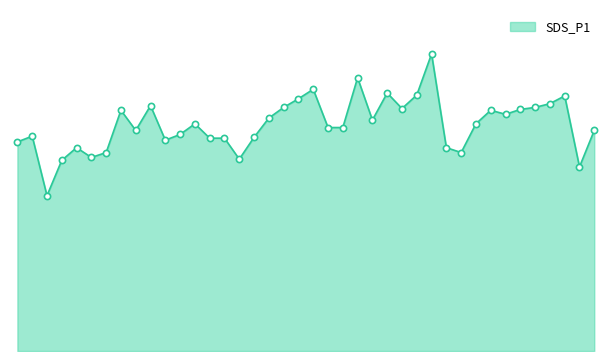

Does the chart have visible grid lines?

No